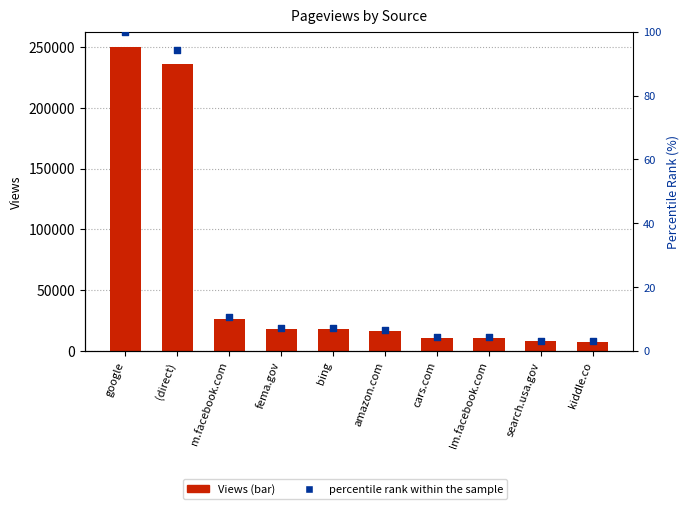

Is the value of Views at kiddle.co greater than the value of percentile rank within the sample at fema.gov?

Yes